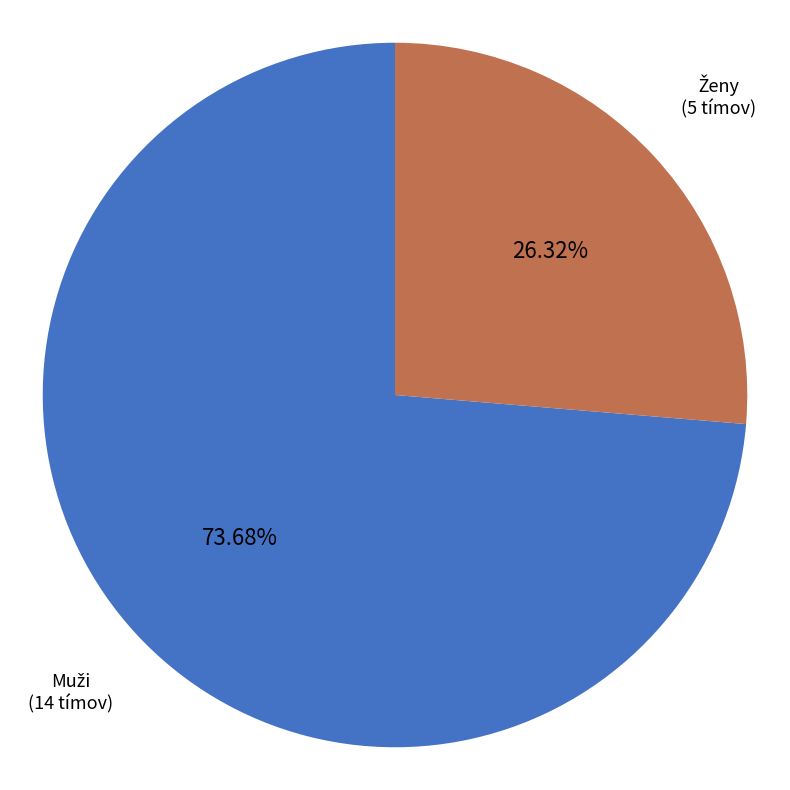

How many segments does this pie chart have?

2